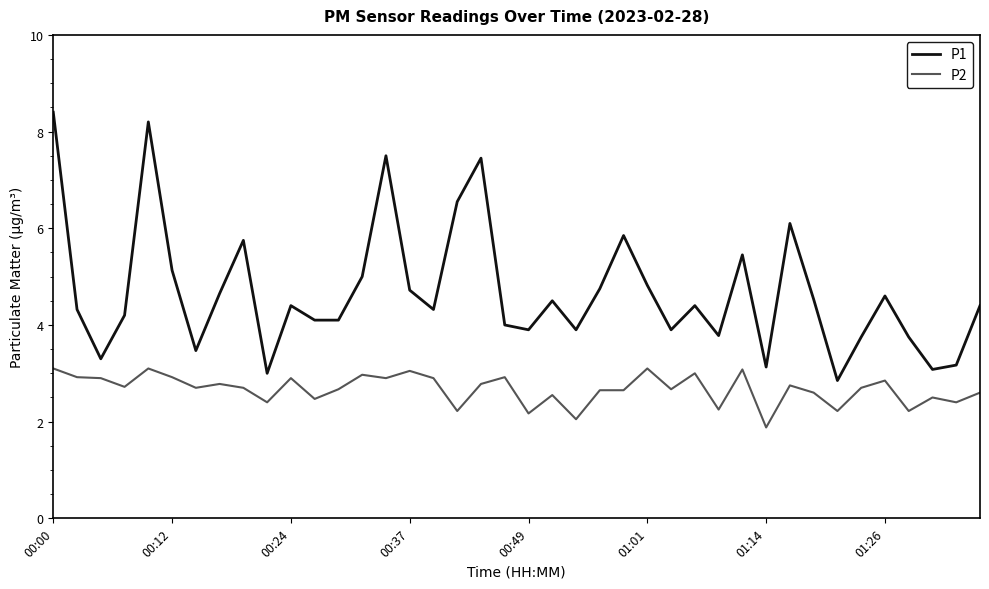

True or false: P1 and P2 intersect in this chart.

False